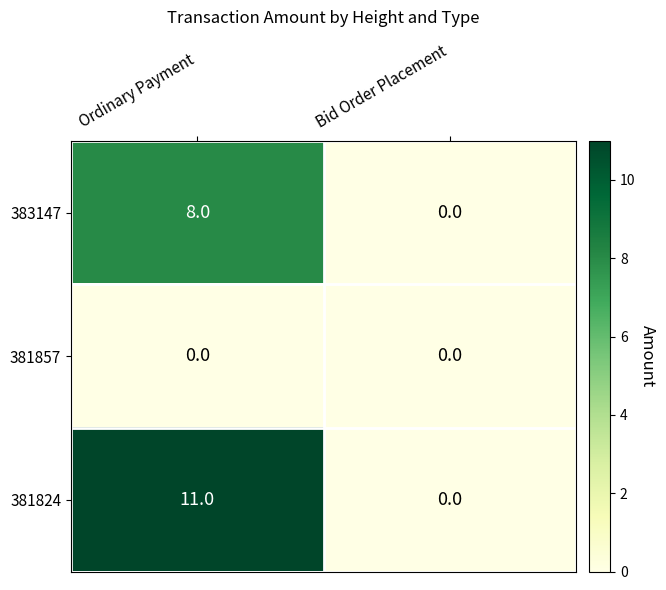

Is it true that 381857 equals 0 at Ordinary Payment?

True